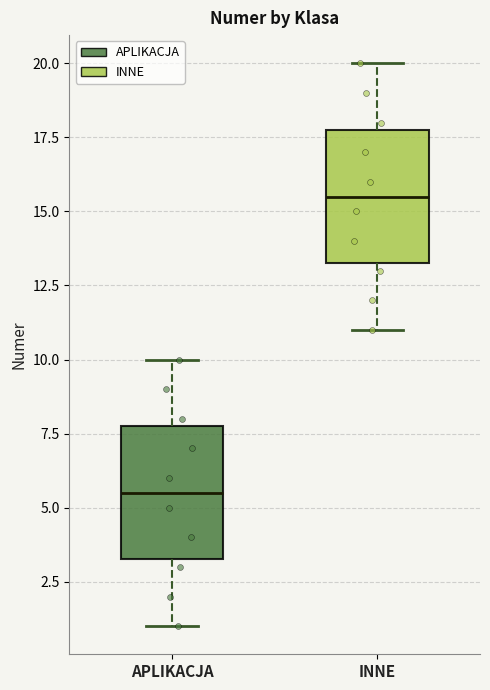

Reading left to right, read every box against the y-axis: the position of its median line, the range the box covers, and the ends of its whiskers. The values are not printed on the chart, so give them approximately, as read against the axis.

APLIKACJA: median 5.5, box 3.5 to 8.0, whiskers 1.0 to 10.0
INNE: median 15.5, box 13.5 to 18.0, whiskers 11.0 to 20.0